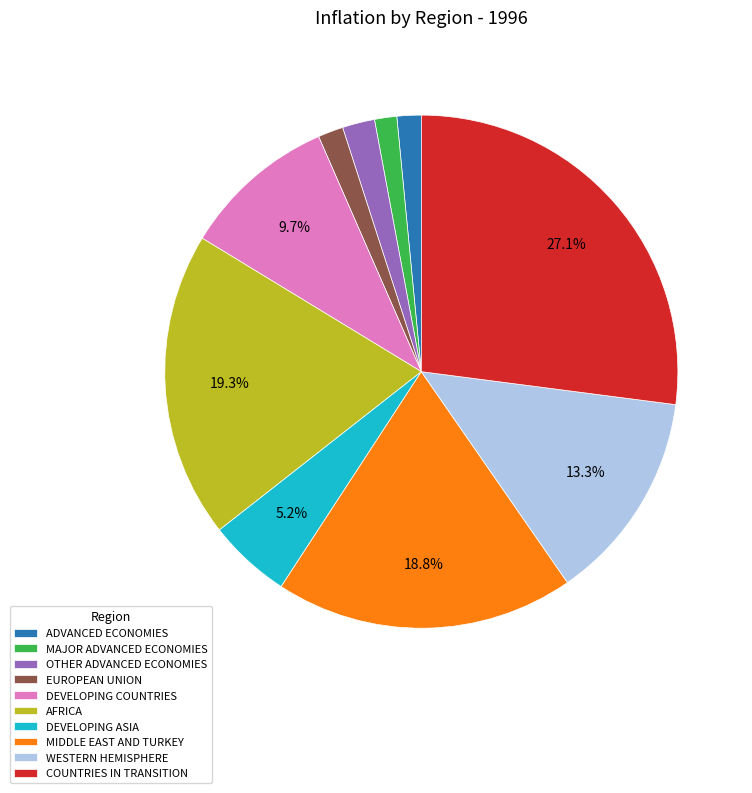

Do DEVELOPING COUNTRIES and AFRICA together represent more than half of the pie?

No